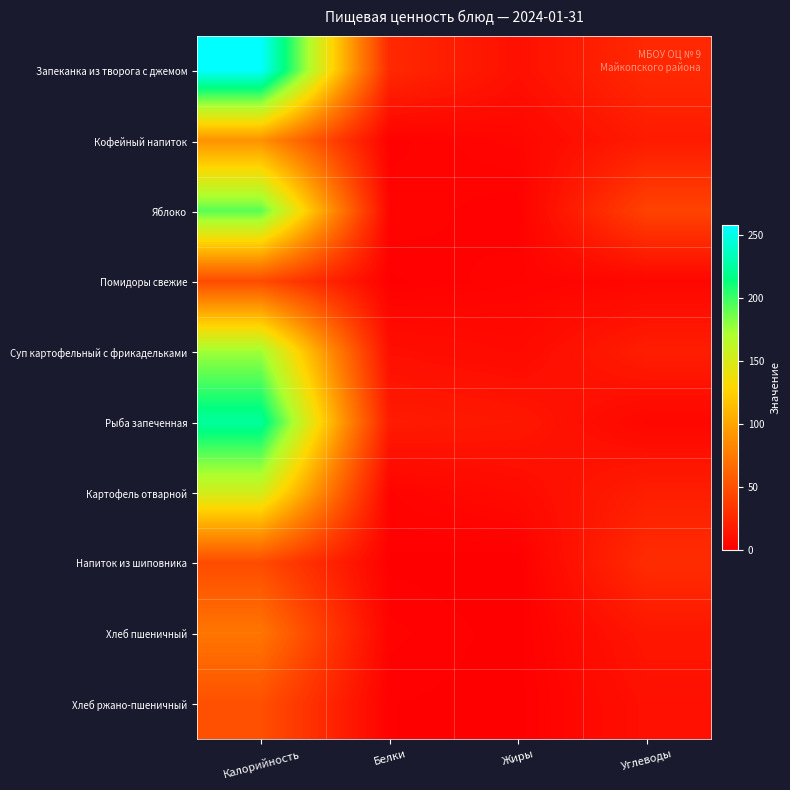

Which series has the widest spread of values?

Запеканка из творога с джемом